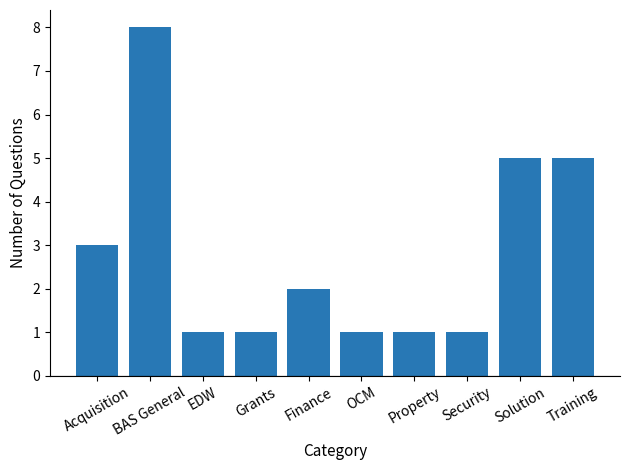

Reading left to right, transcribe all the data shown in this chart.

3	8	1	1	2	1	1	1	5	5